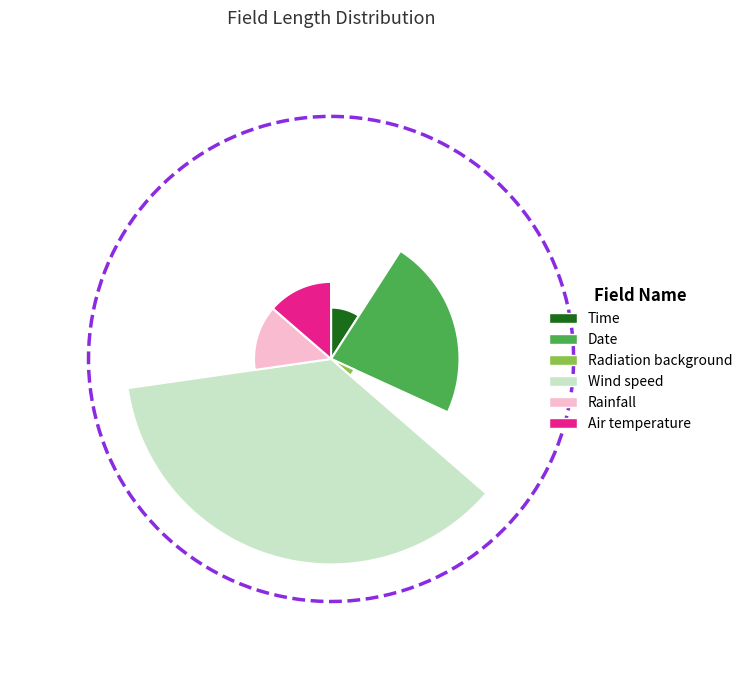

To the nearest percent, what is the combined percentage of Rainfall and Wind speed?

50%